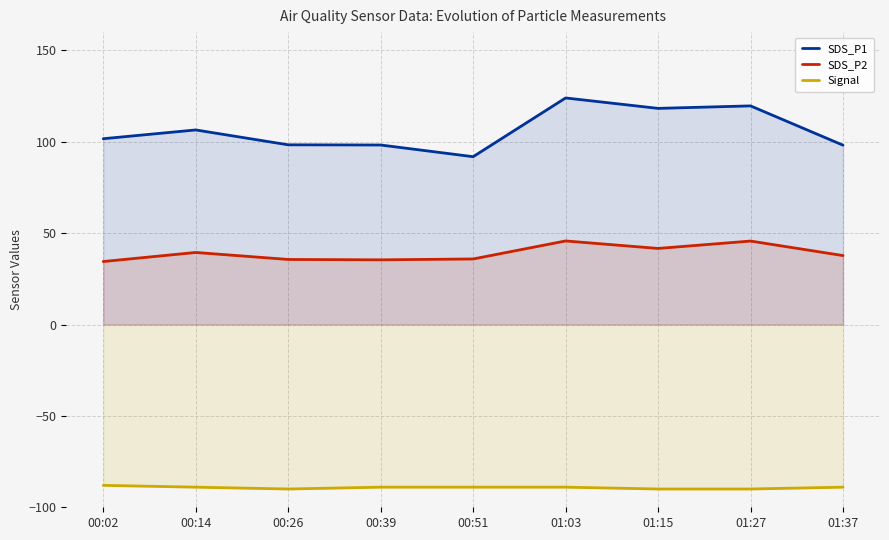

Which series has the largest range (max minus min)?

SDS_P1